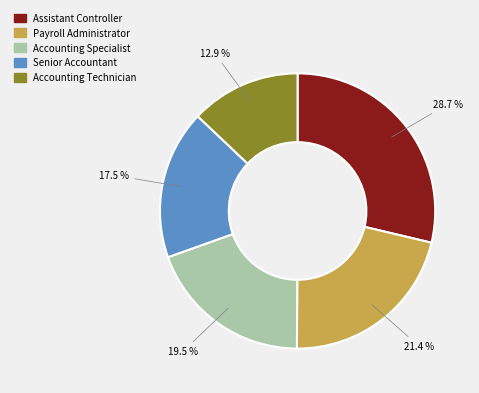

Does Accounting Specialist account for over 50% of the chart?

No